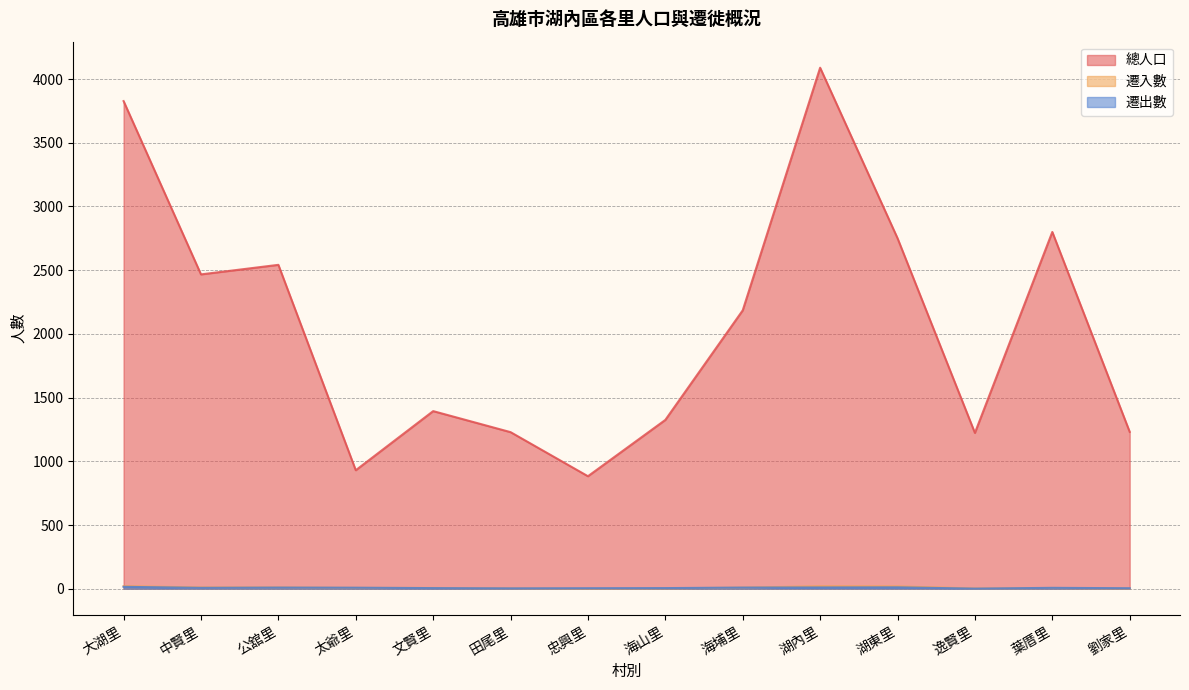

What is the label of the 9th point from the left?

海埔里